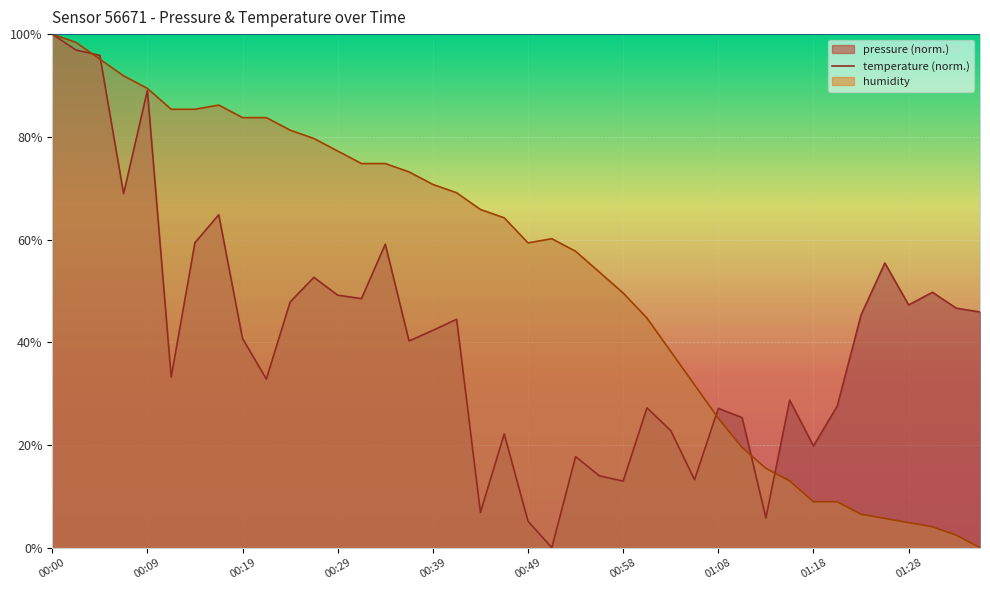

What is the maximum value shown in the chart?

100.0